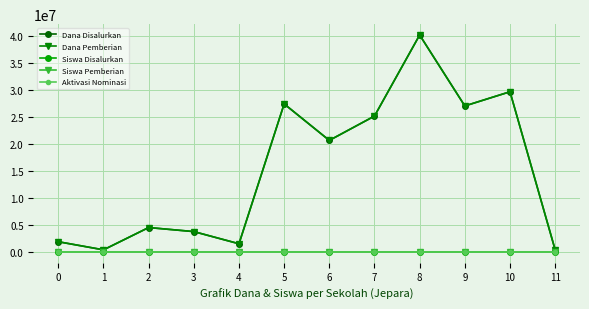

List the labels in order of Siswa Disalurkan value, smallest first.

1, 11, 4, 0, 3, 2, 6, 7, 9, 5, 10, 8